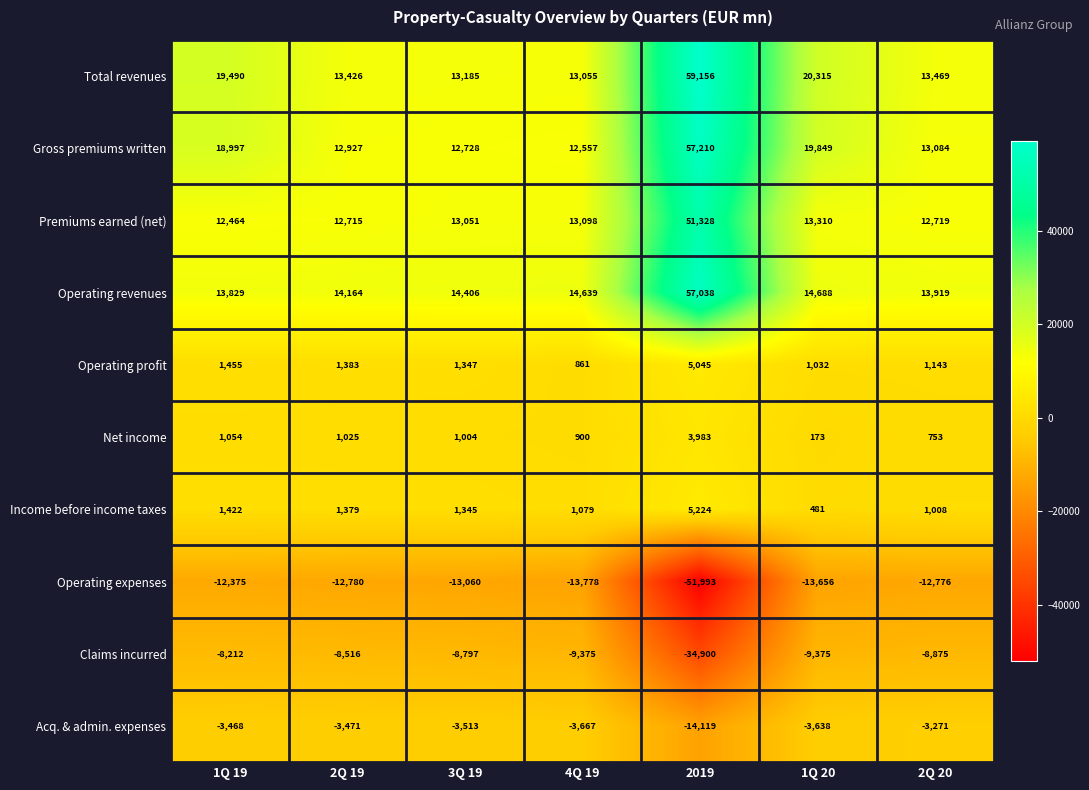

At which label is Acq. & admin. expenses closest to -8695?

4Q 19